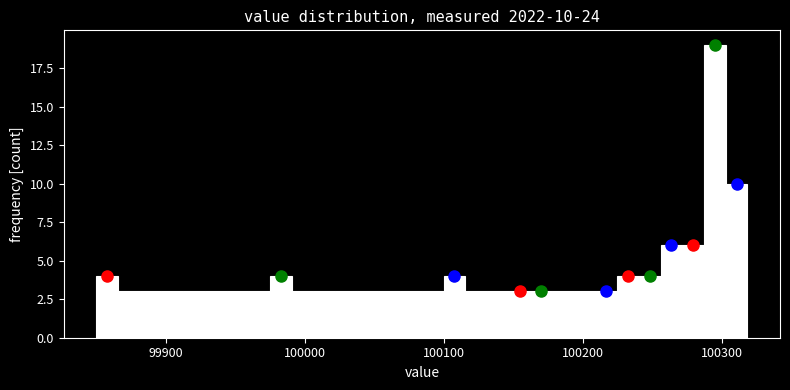

Read against the x-axis, roughly where is the centre of the tallest bar?

100290